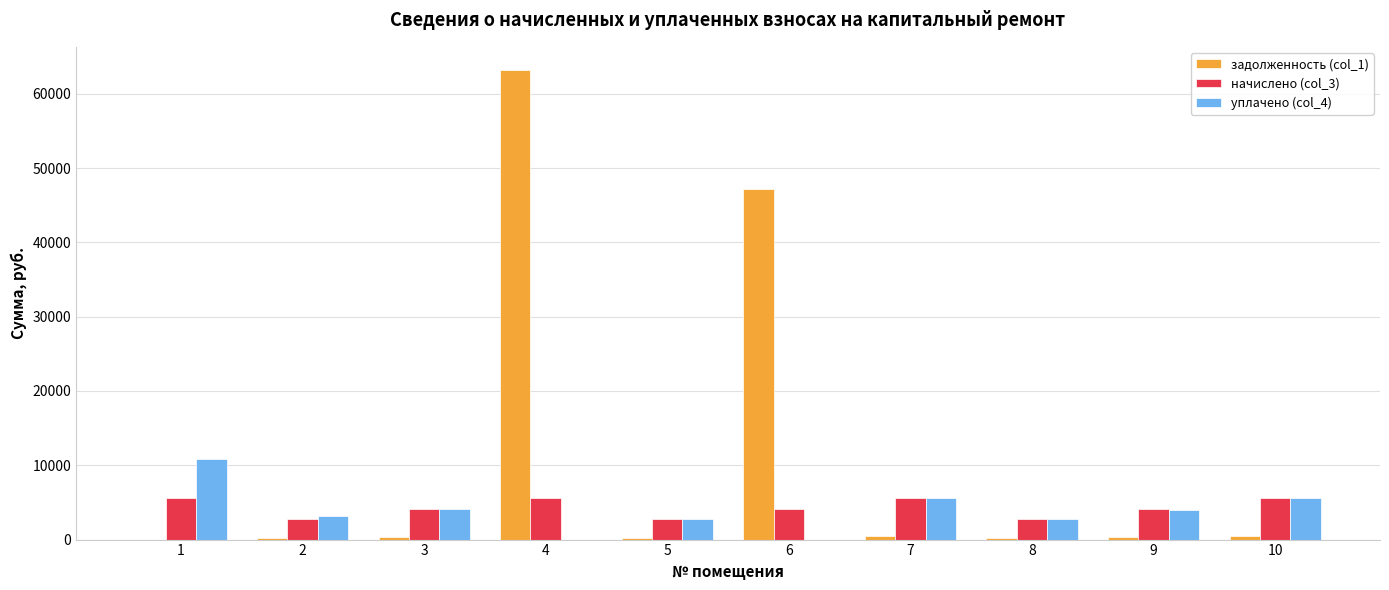

What is the sum of all уплачено (col_4) values?

38845.1